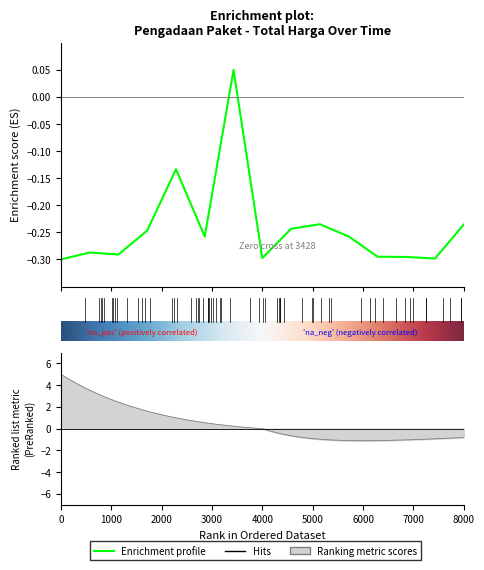

Reading left to right, extract all data points from this chart.

-0.3	-0.3	-0.3	-0.2	-0.1	-0.3	0.0	-0.3	-0.2	-0.2	-0.3	-0.3	-0.3	-0.3	-0.2